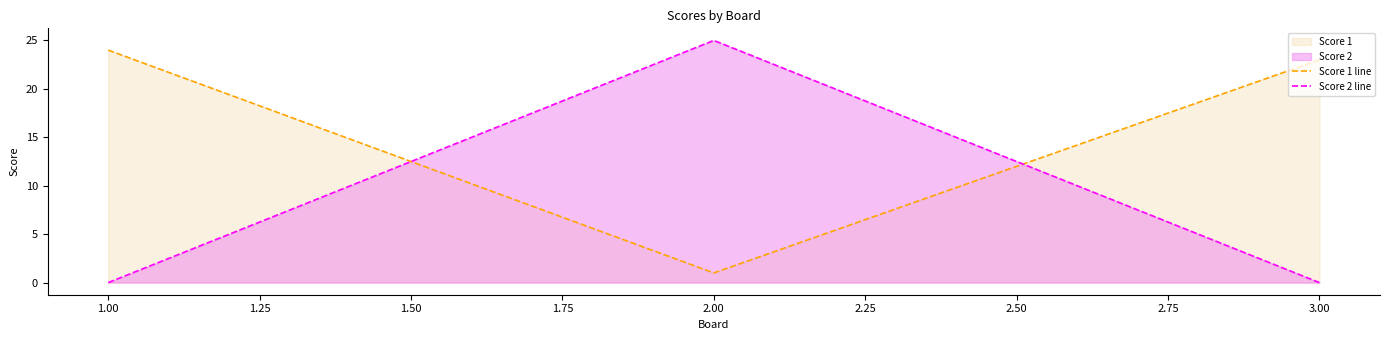

True or false: Score 1 line has a value of 1 at 2.00.

True